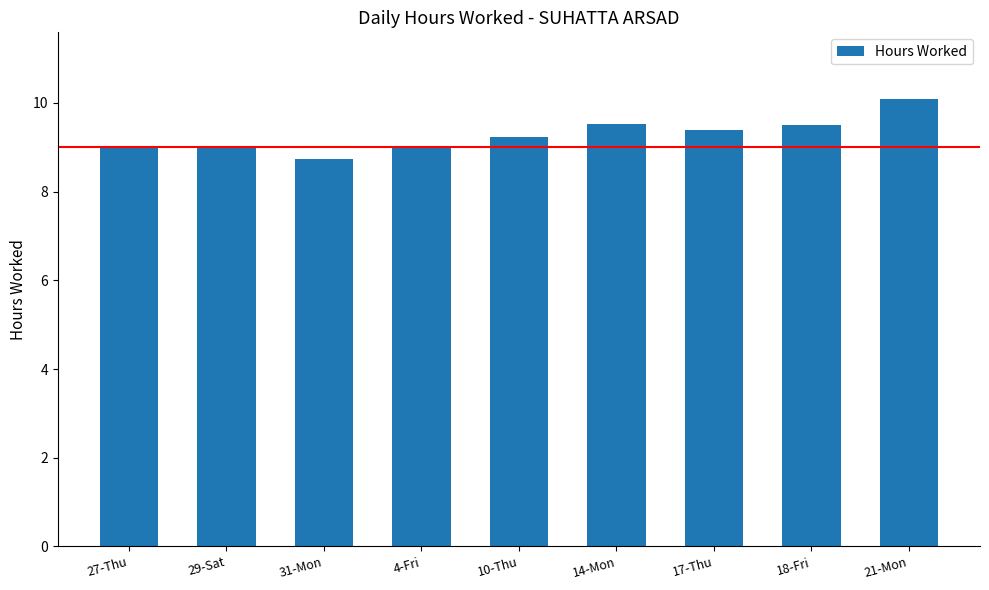

What is the sum of all values?

83.5